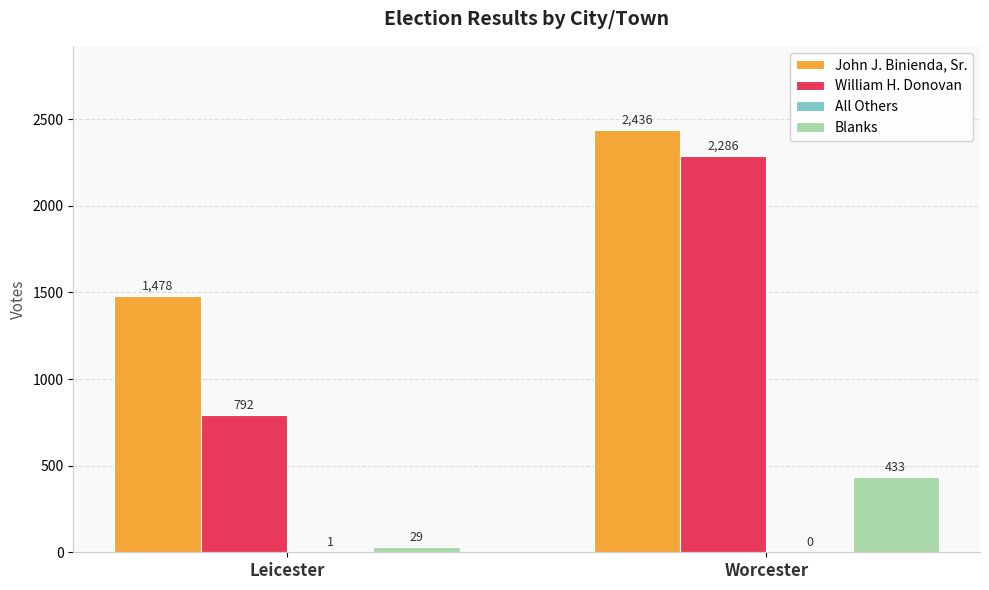

How many categories are shown in the chart?

2